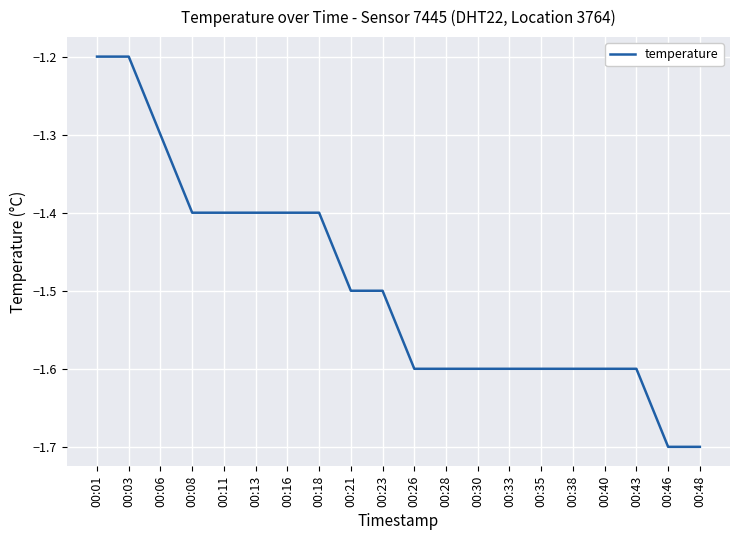

Is it true that the value at 00:46 is -2.8?

False